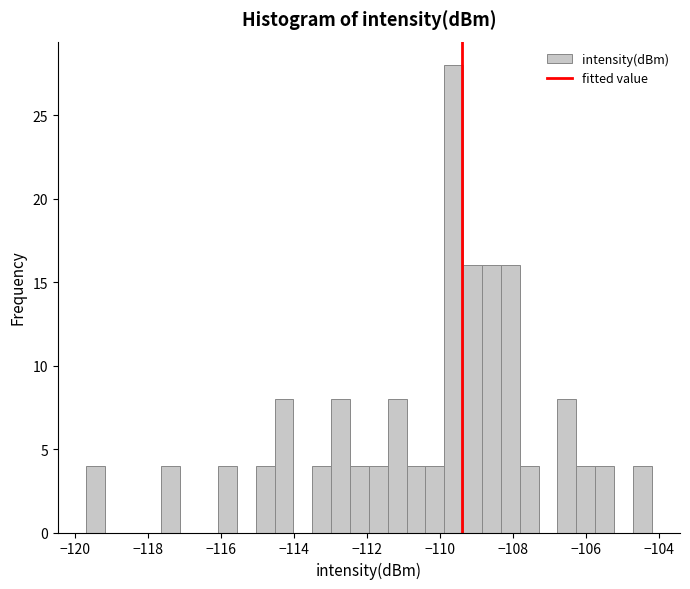

Around what value on the x-axis is the tallest bar? Give the approximate position of its centre, as read against the axis.

-109.6